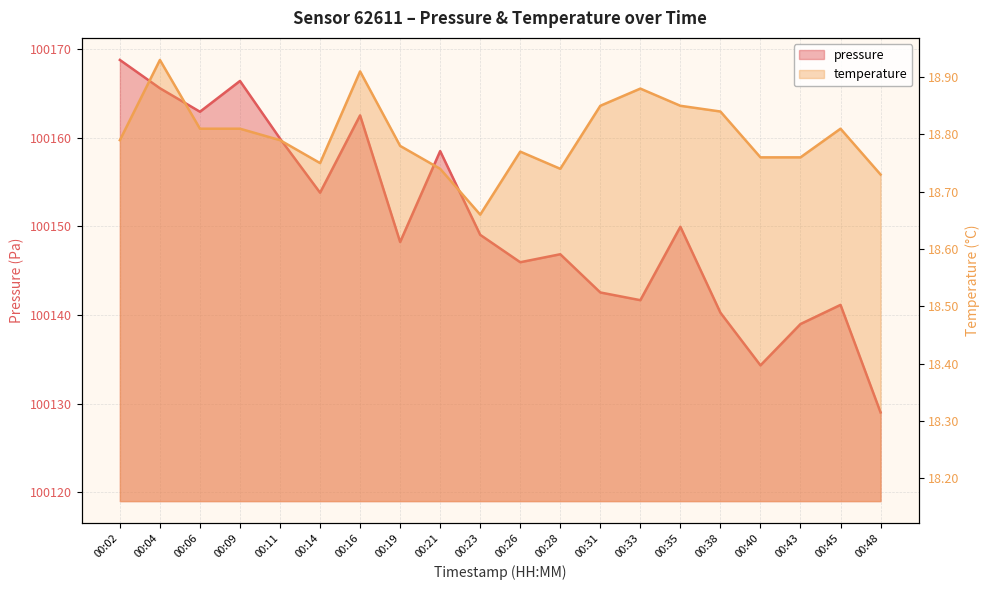

What is the difference between the maximum and minimum values in the temperature series?

0.3